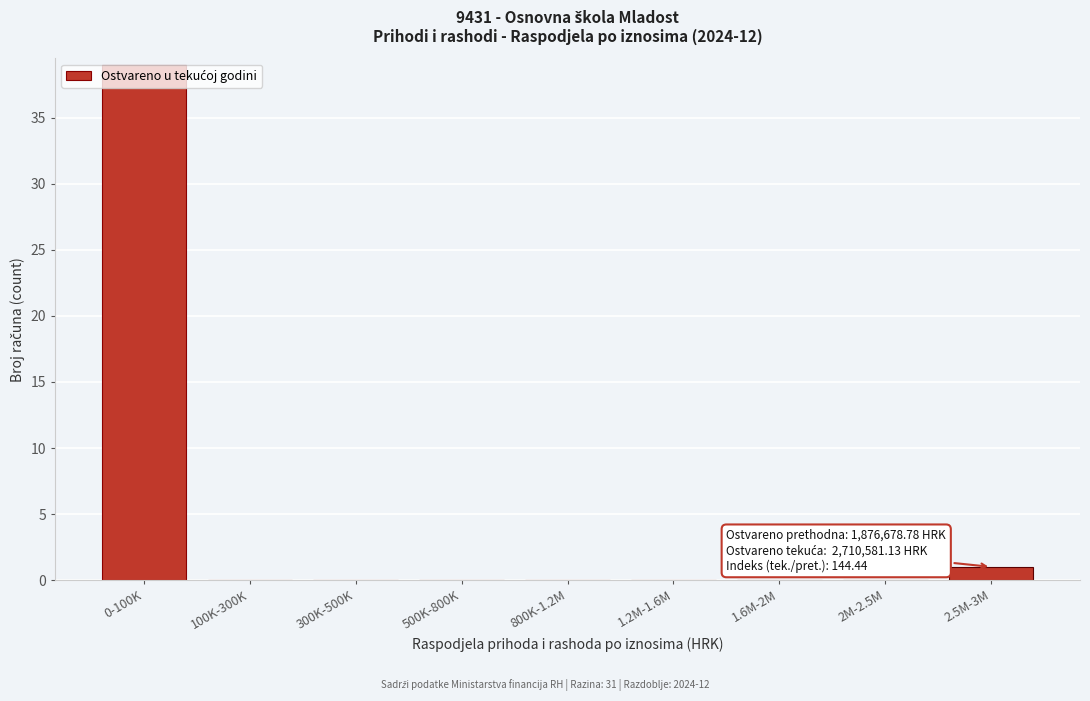

What is the change in value from 100K-300K to 2.5M-3M?

+1